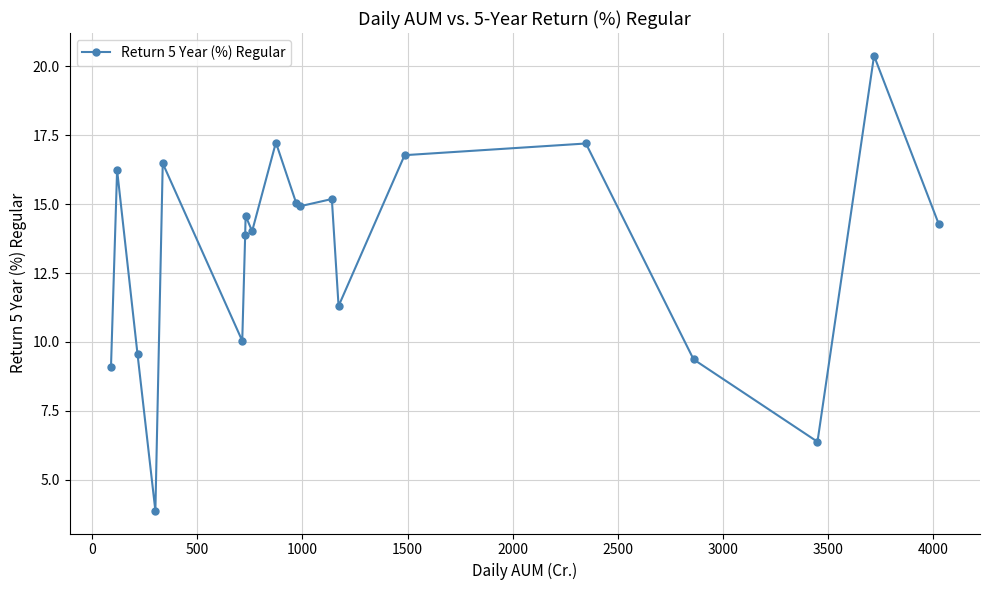

What is the average value?

13.3